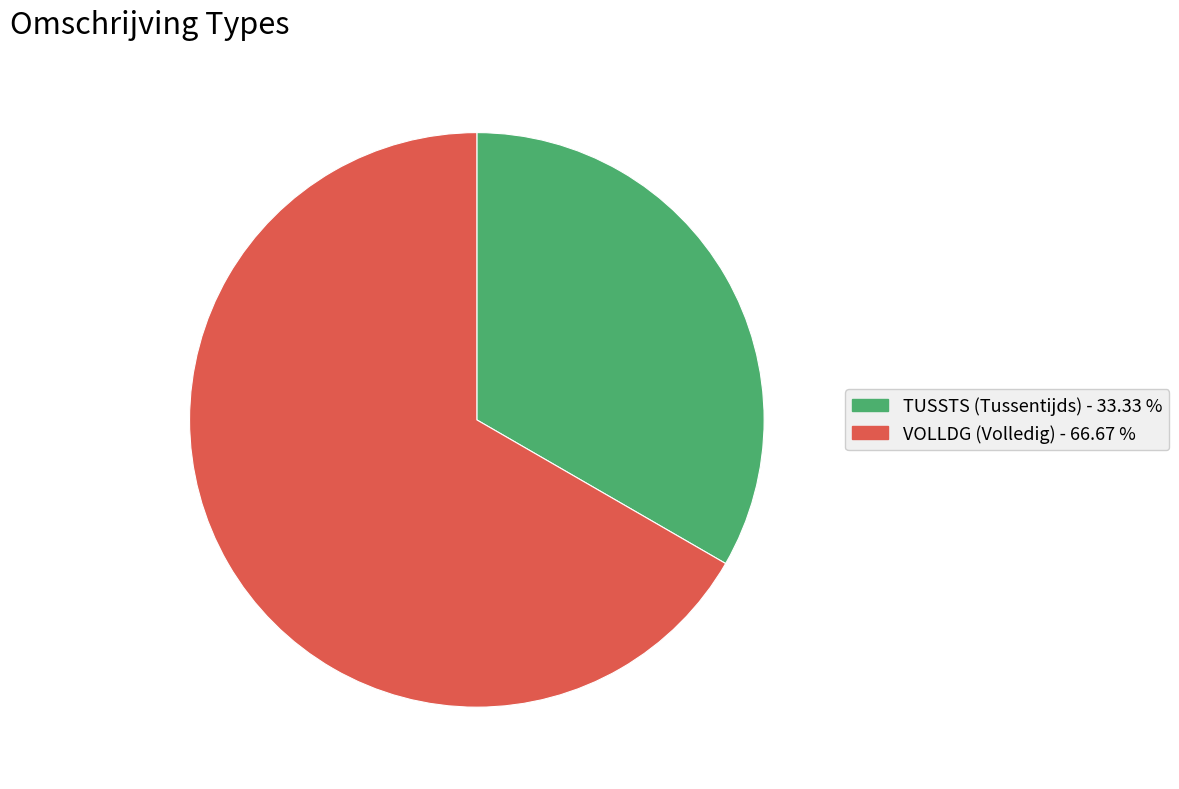

How many slices are in this pie chart?

2